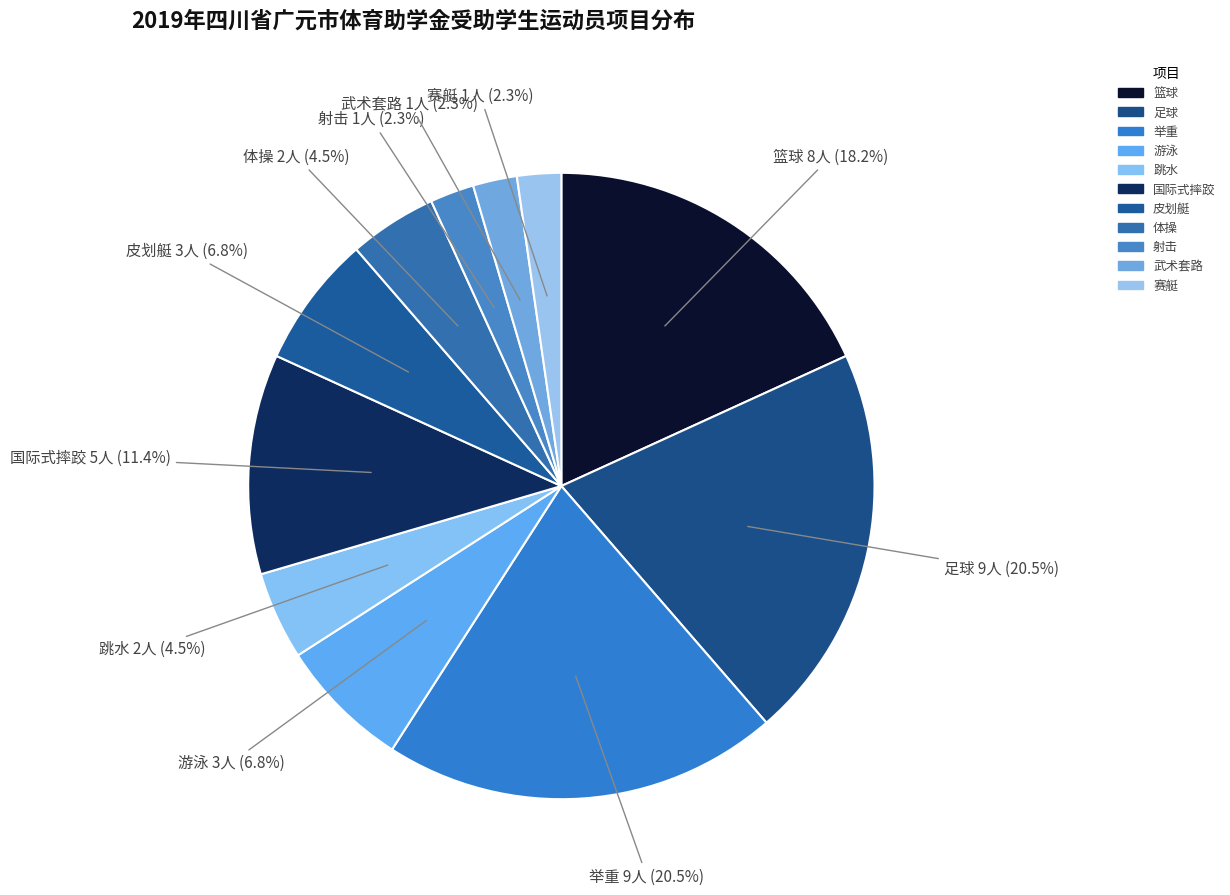

What is the ratio of the value at 国际式摔跤 to the value at 篮球?

0.6